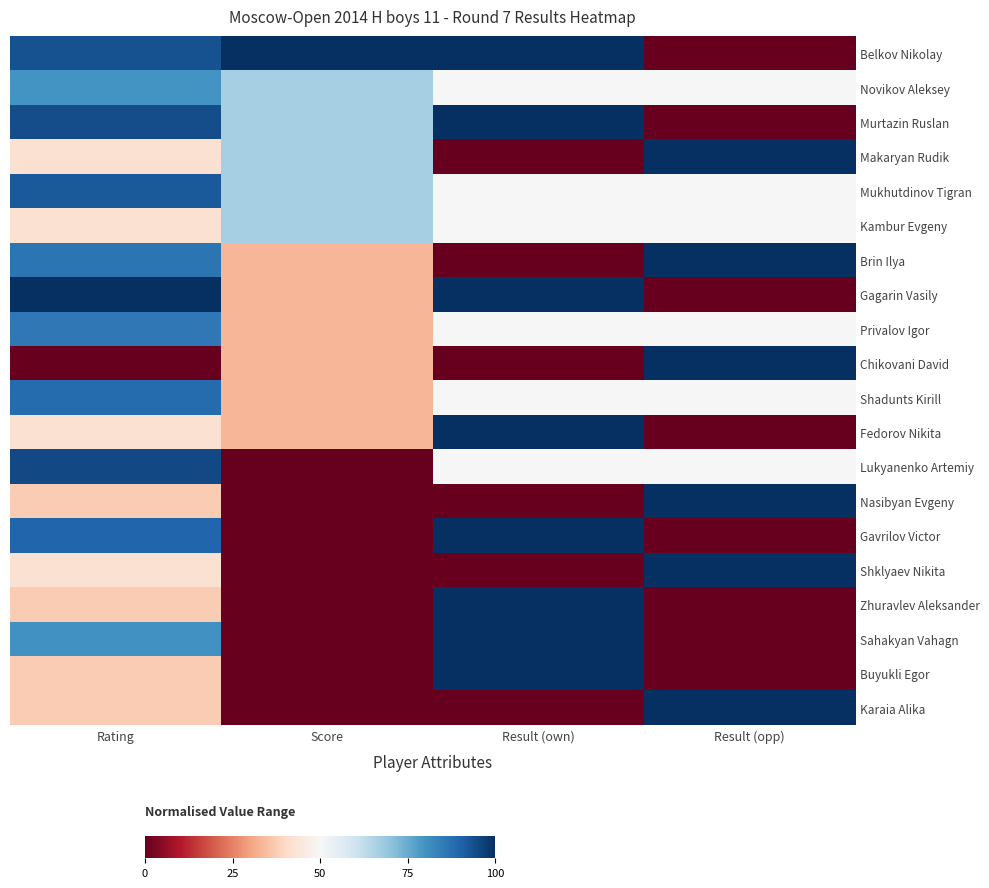

What is the difference between the highest and lowest values at Result (own)?

100.0